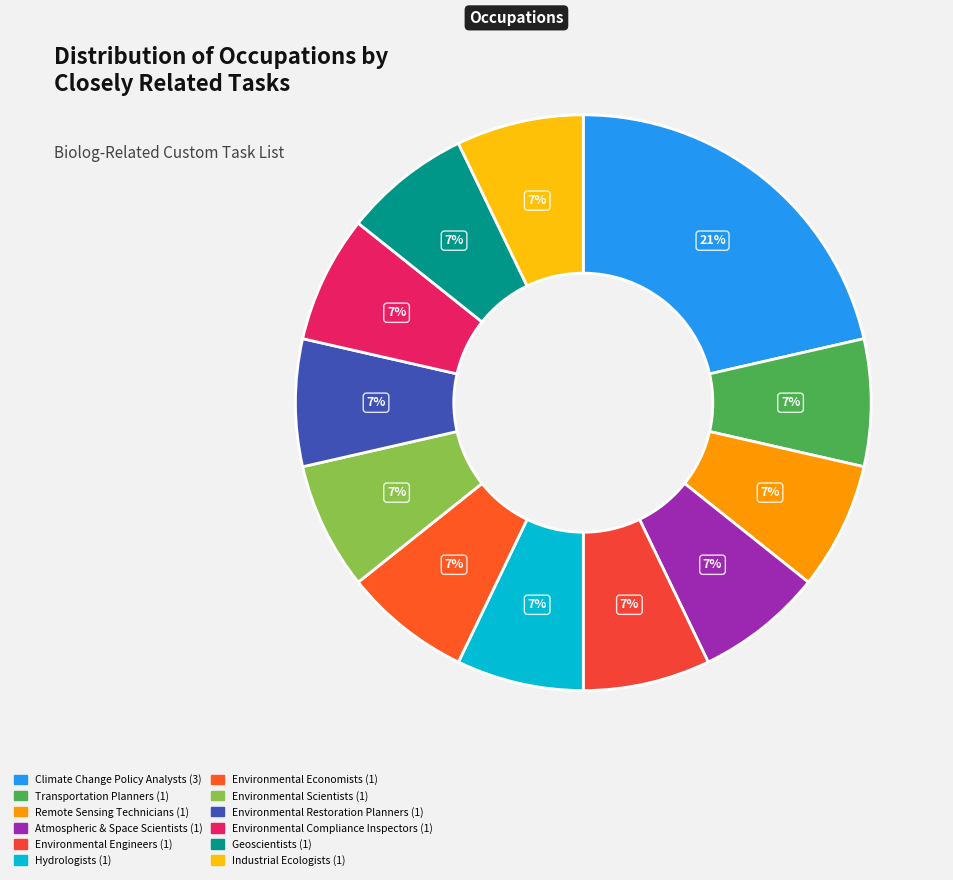

How many segments does this pie chart have?

12